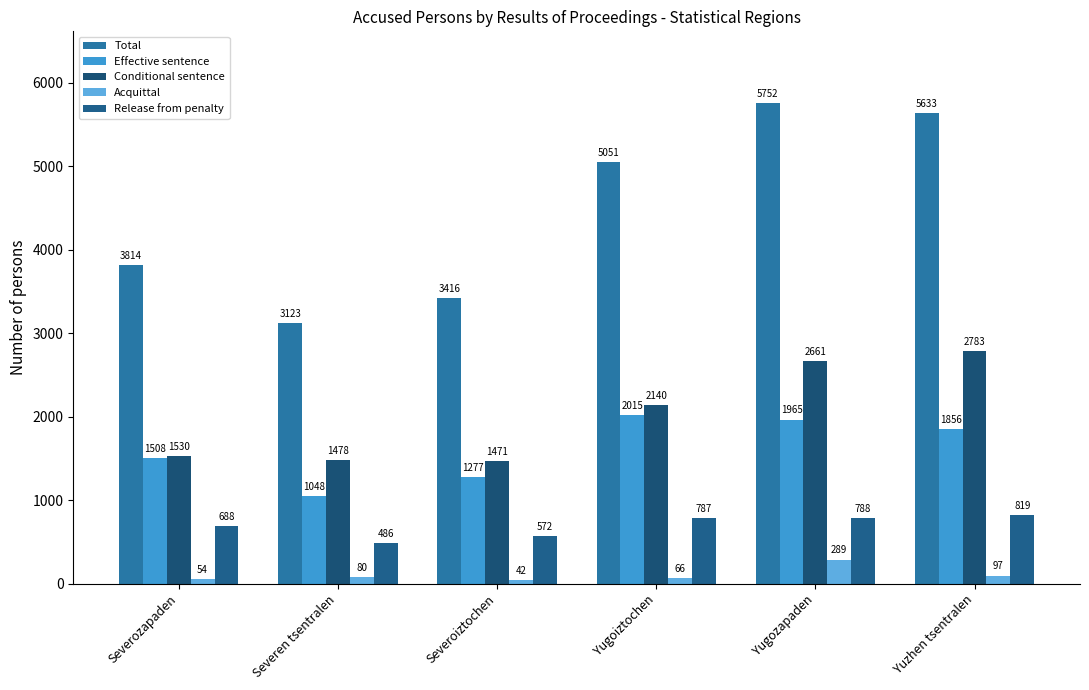

Which series has the largest total across all categories?

Total